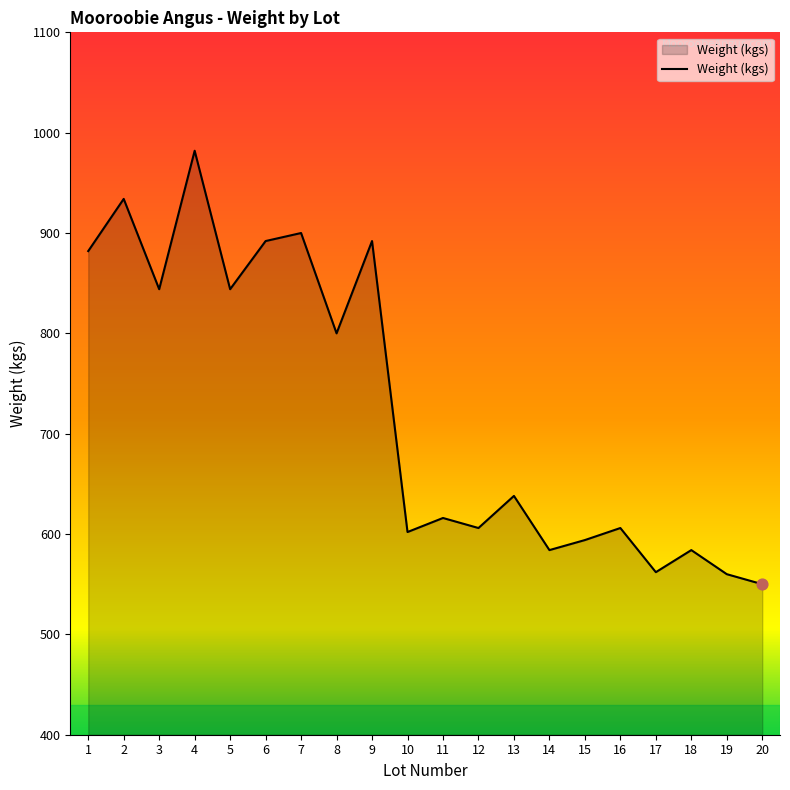

Between 15 and 5, which is larger?

5